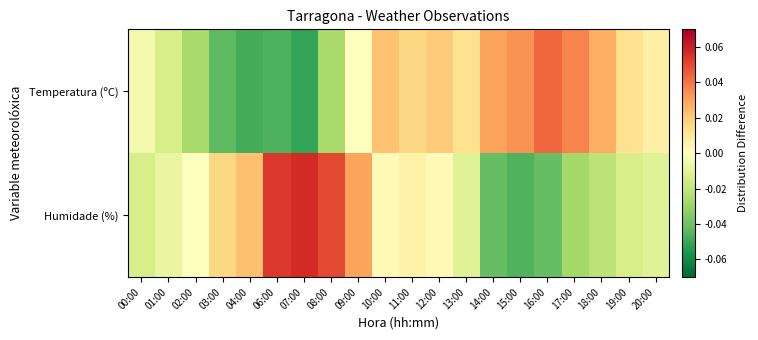

At how many categories does at least one series exceed 0?

17